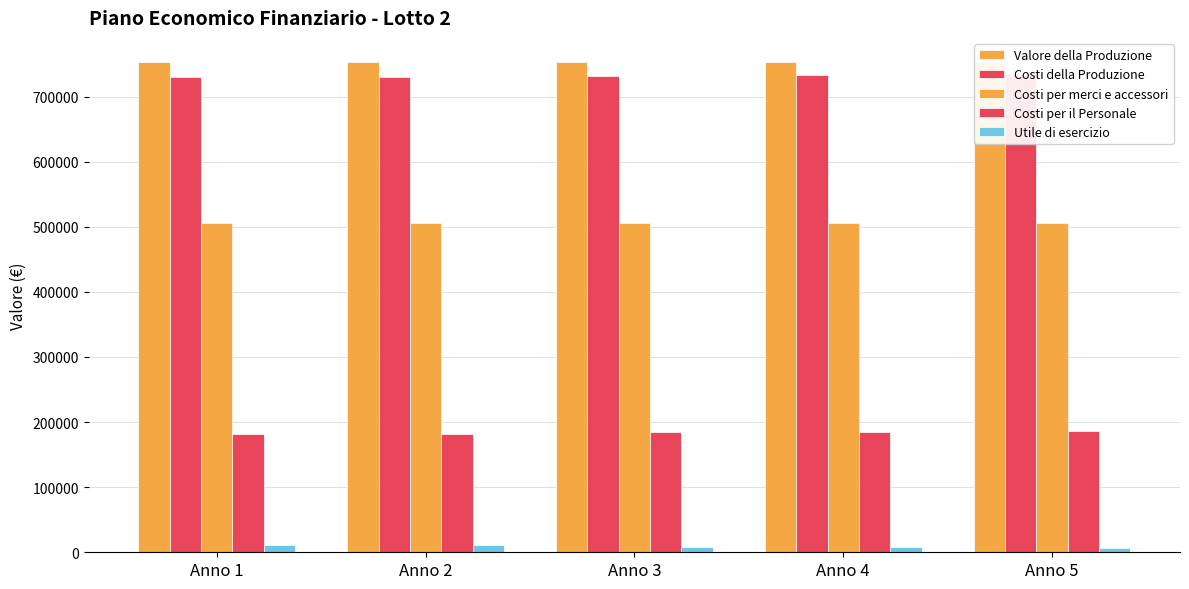

Which series has the largest range (max minus min)?

Costi della Produzione